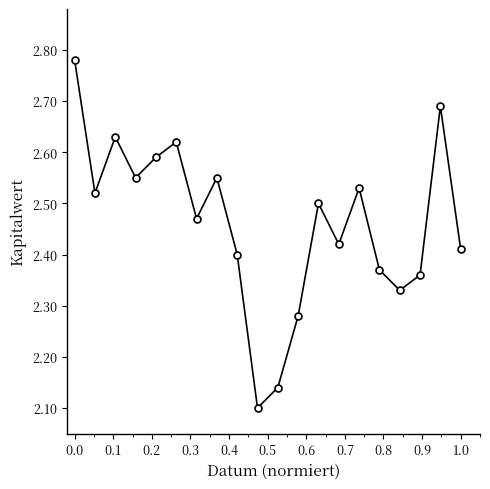

True or false: the data has more than 2 interior local peaks.

True